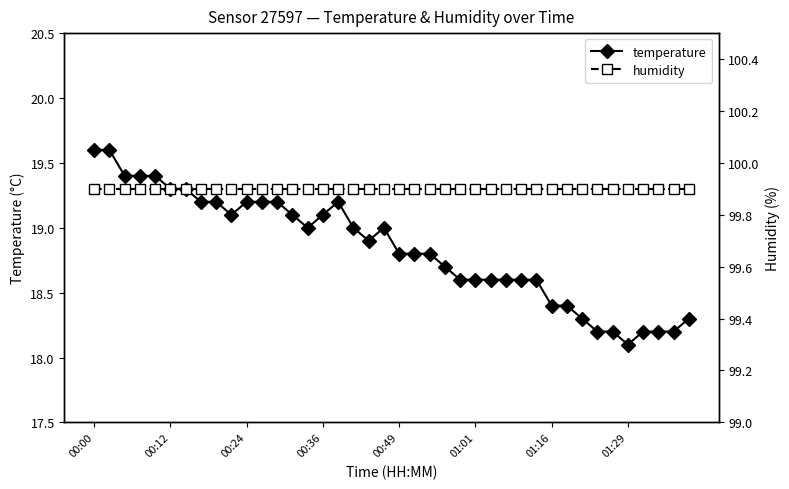

At how many categories does at least one series exceed 64?

40